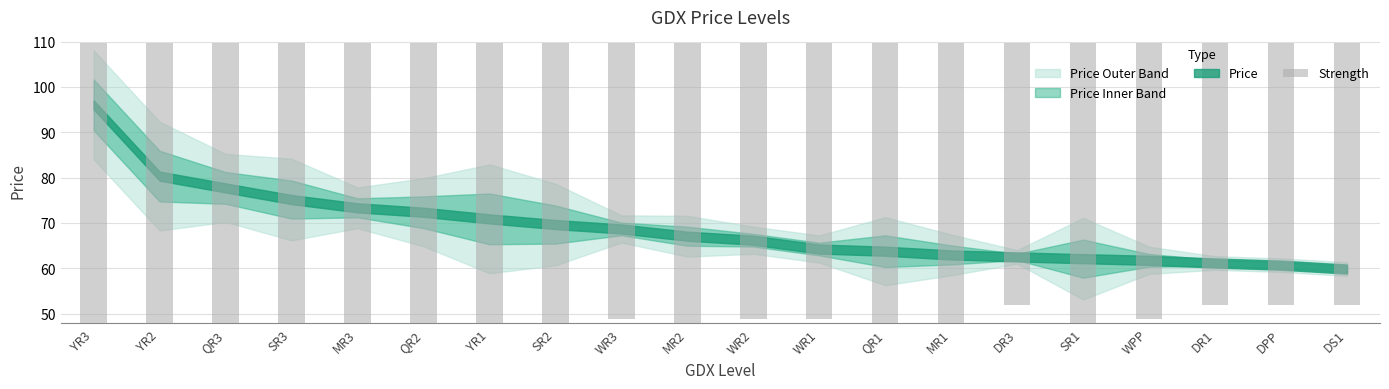

How many bars are there in total?

20